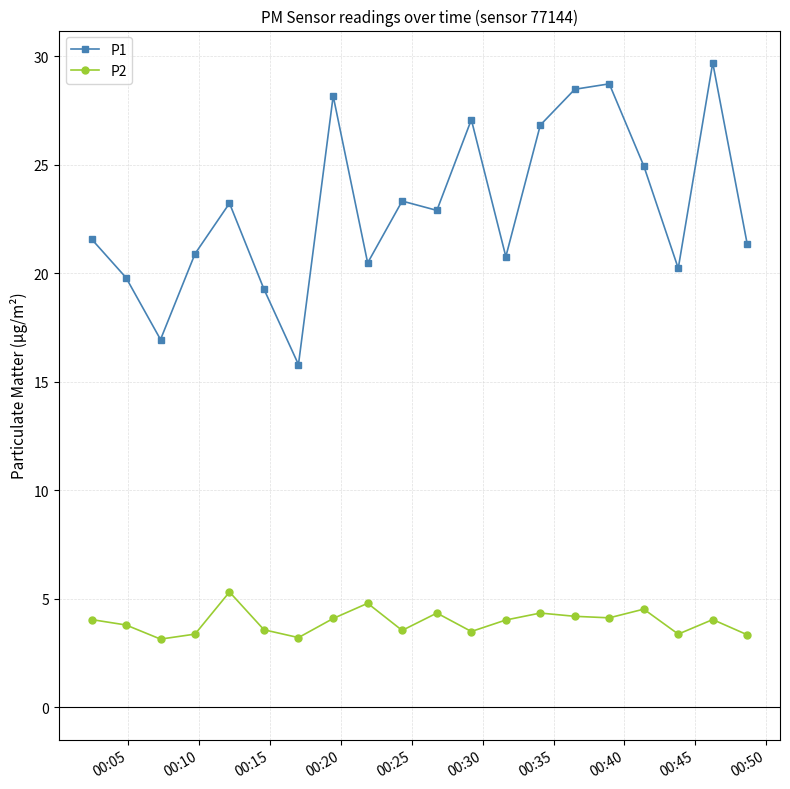

What is the maximum value for P2?

5.3